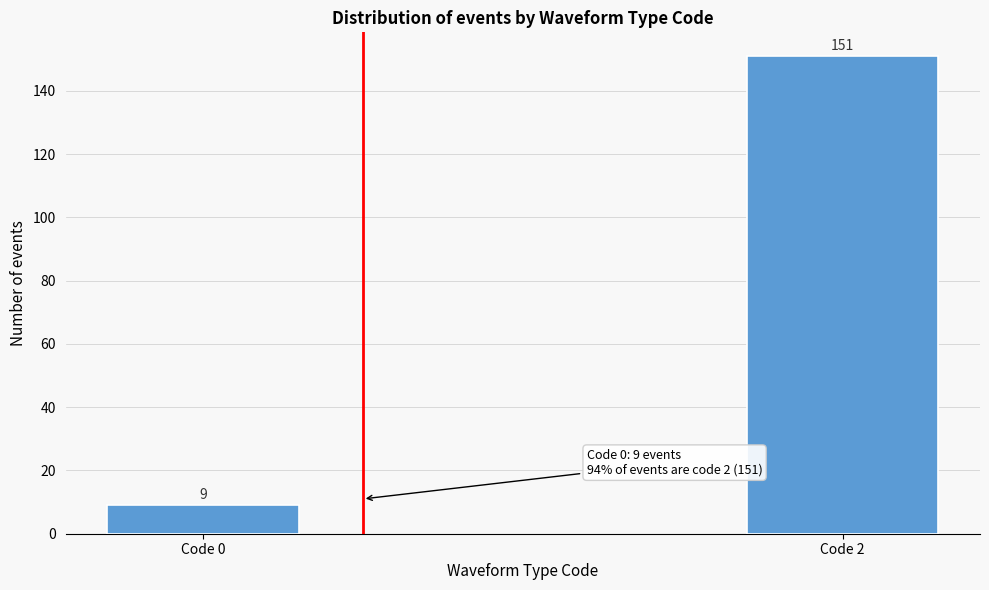

Reading right to left, list all the values displayed in this chart.

Code 2=151	Code 0=9